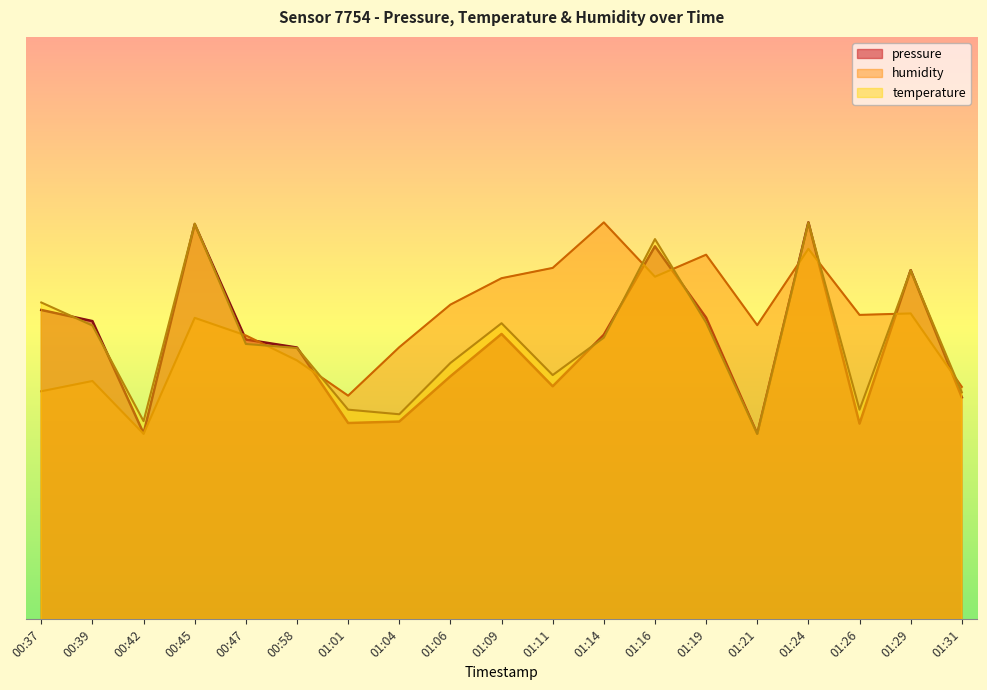

The temperature series shows 95544.7 at 00:39. True or false?

True